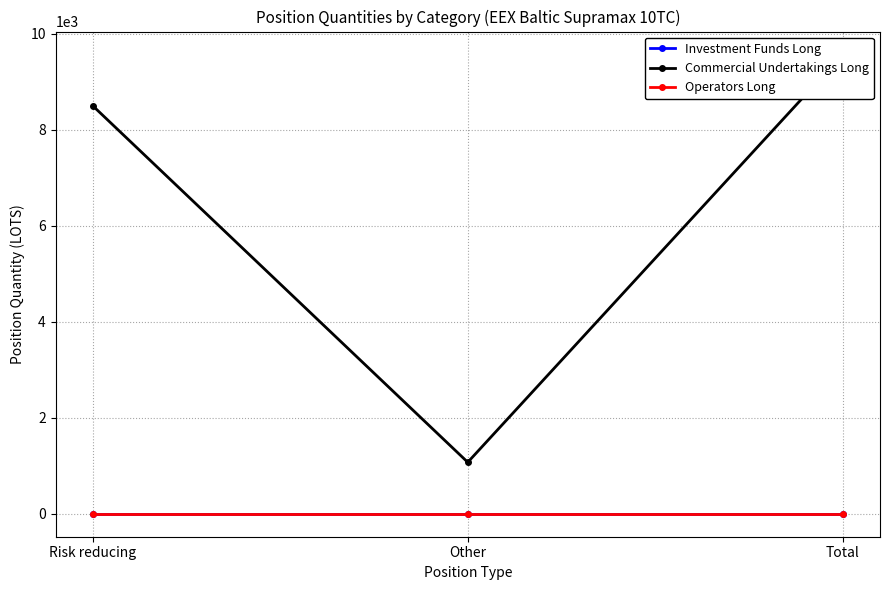

What is the total value across all series at Risk reducing?

8497.2